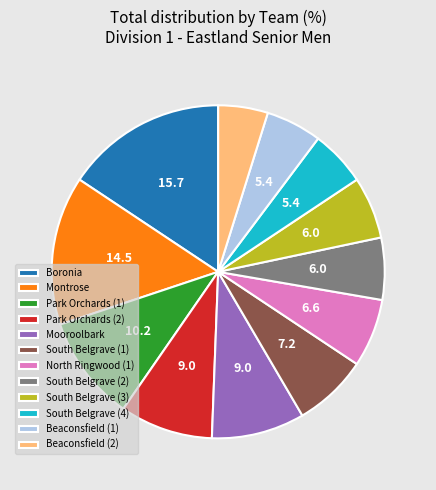

The North Ringwood (1) slice represents 7% of the pie. True or false?

True